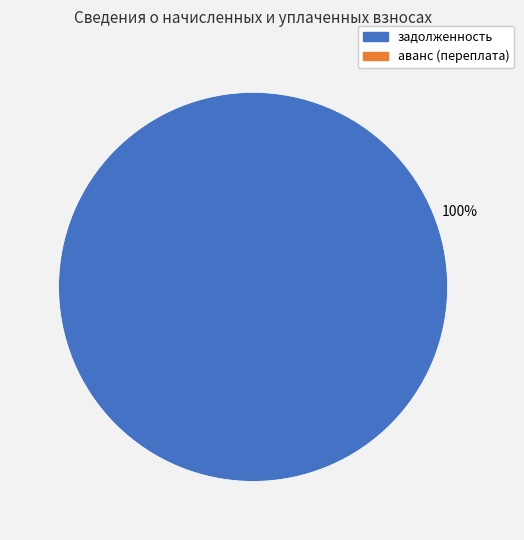

How many segments does this pie chart have?

1